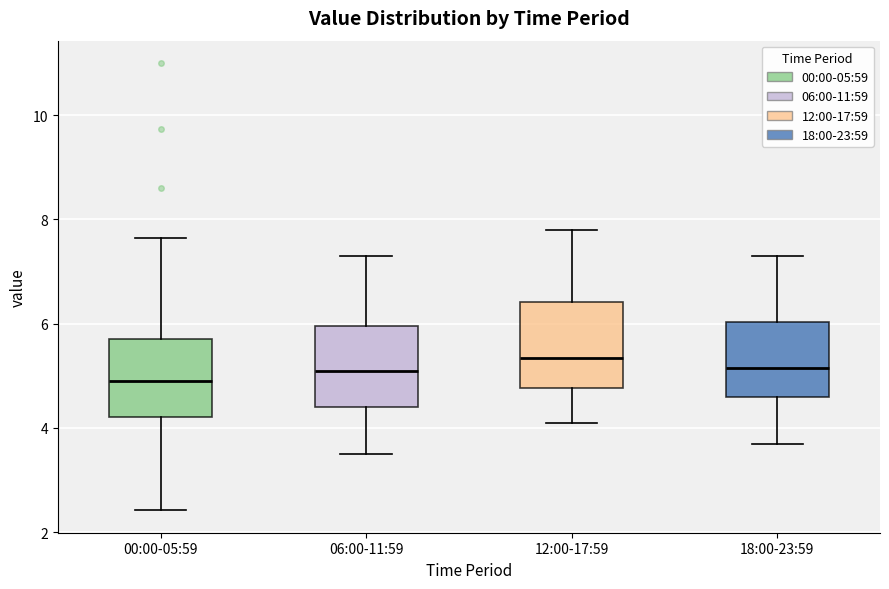

Reading left to right, read every box against the y-axis: the position of its median line, the range the box covers, and the ends of its whiskers. The values are not printed on the chart, so give them approximately, as read against the axis.

00:00-05:59: median 5.0, box 4.2 to 5.8, whiskers 2.4 to 7.6
06:00-11:59: median 5.2, box 4.4 to 6.0, whiskers 3.6 to 7.4
12:00-17:59: median 5.4, box 4.8 to 6.4, whiskers 4.2 to 7.8
18:00-23:59: median 5.2, box 4.6 to 6.0, whiskers 3.8 to 7.4